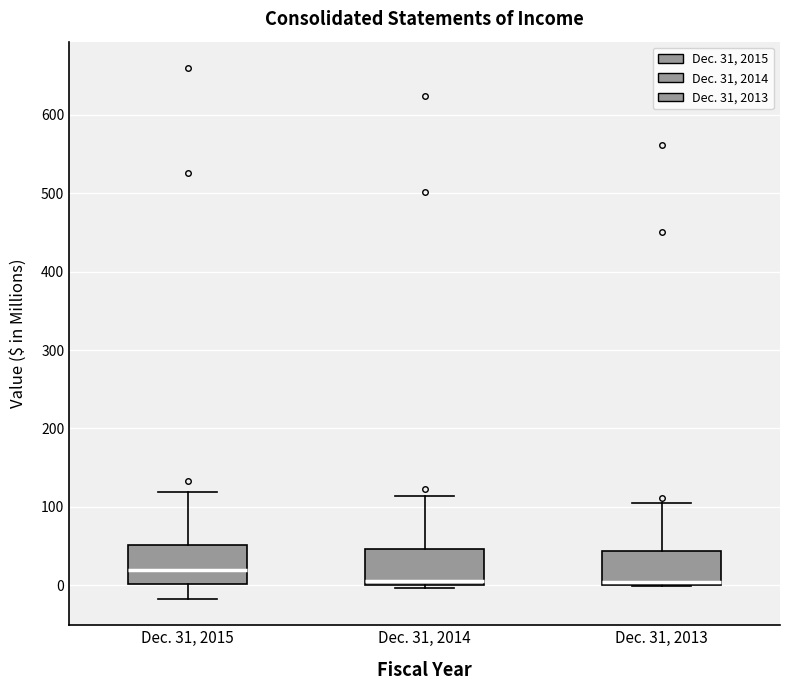

Reading left to right, read every box against the y-axis: the position of its median line, the range the box covers, and the ends of its whiskers. The values are not printed on the chart, so give them approximately, as read against the axis.

Dec. 31, 2015: median 20, box 0 to 50, whiskers -20 to 120
Dec. 31, 2014: median 10, box 0 to 50, whiskers 0 (just below the box's lower edge) to 110
Dec. 31, 2013: median 0 (just above the box's lower edge), box 0 to 40, whiskers 0 to 100